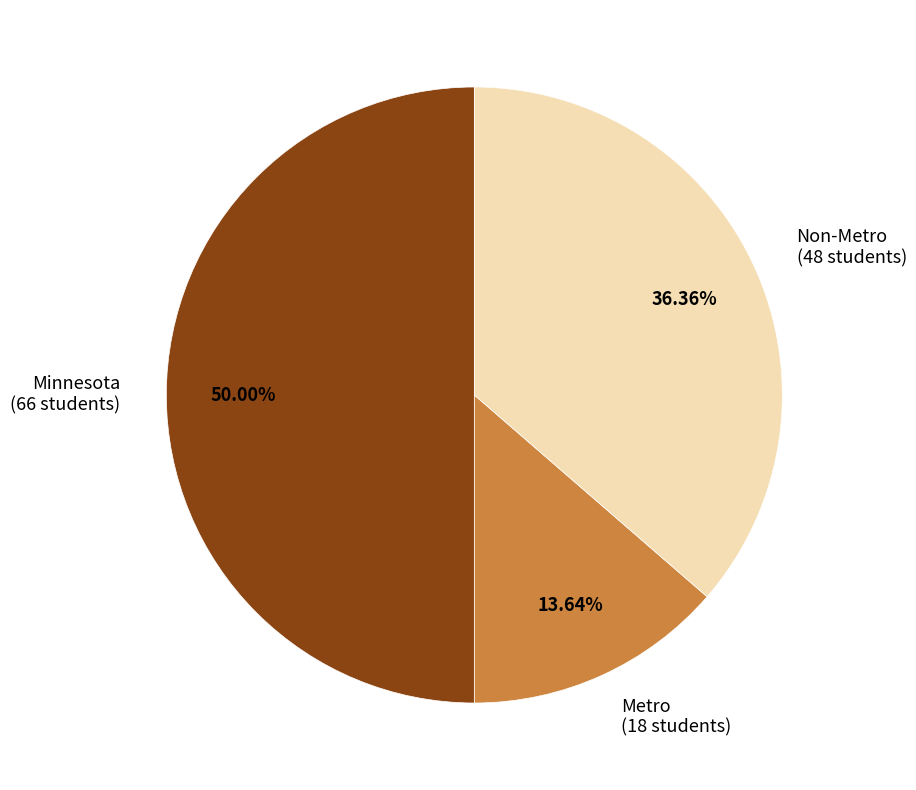

The Non-Metro slice represents 28% of the pie. True or false?

False